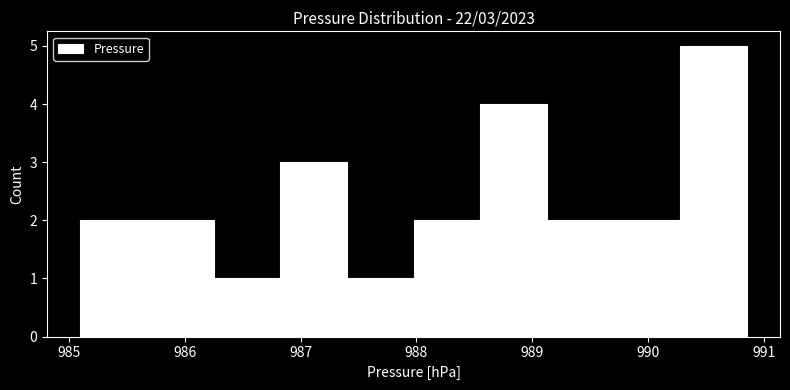

Over which range of the x-axis is the bar tallest?

990.3 to 990.9